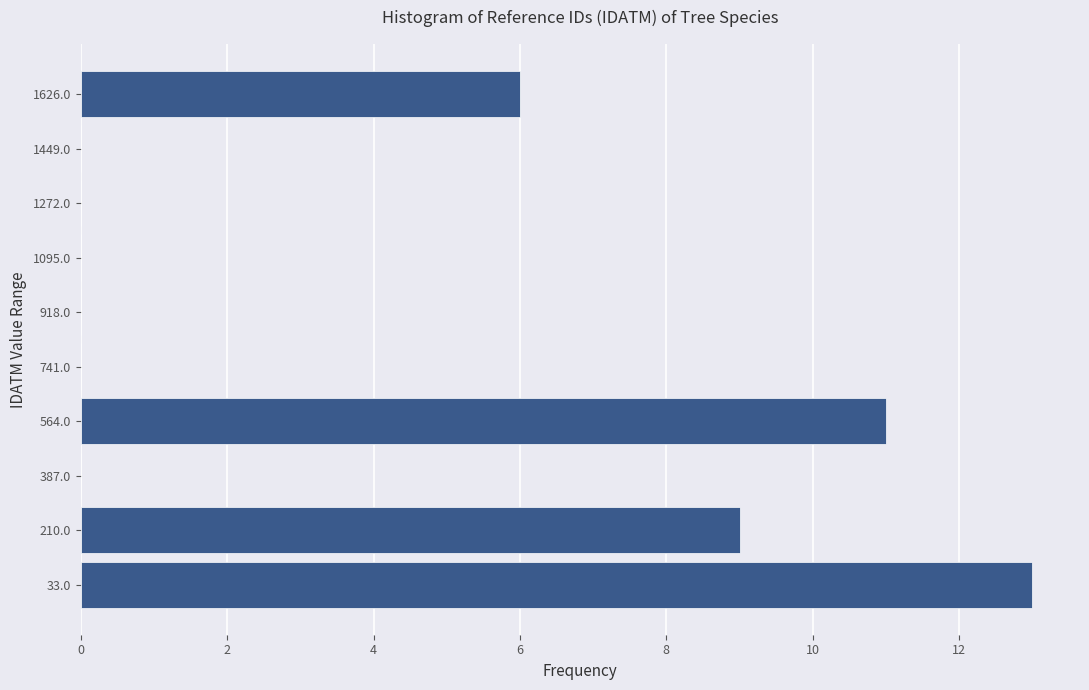

Reading bottom to top, what are all the values shown in this chart?

33.0=13	210.0=9	387.0=0	564.0=11	741.0=0	918.0=0	1095.0=0	1272.0=0	1449.0=0	1626.0=6